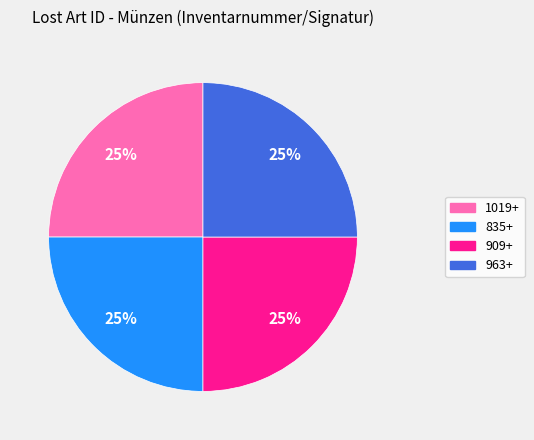

Is 1019+ the majority of the pie?

No